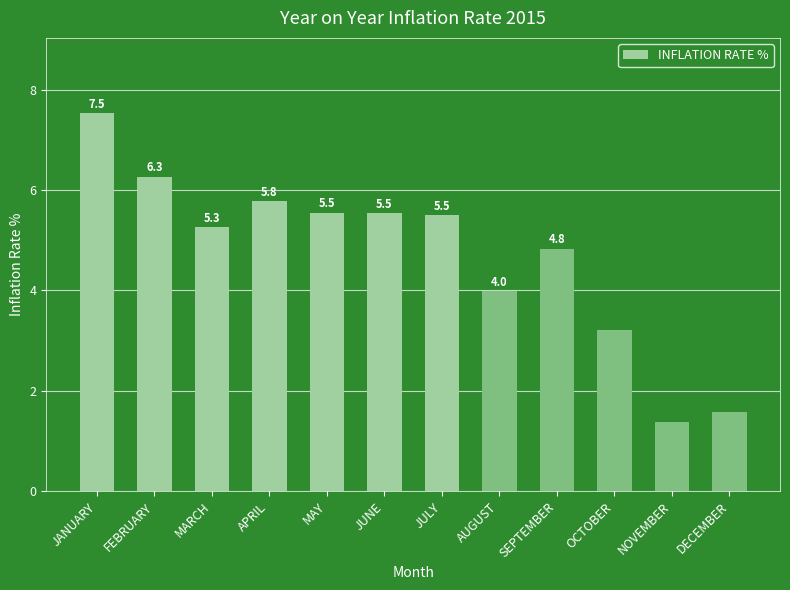

How many bars are there in total?

12